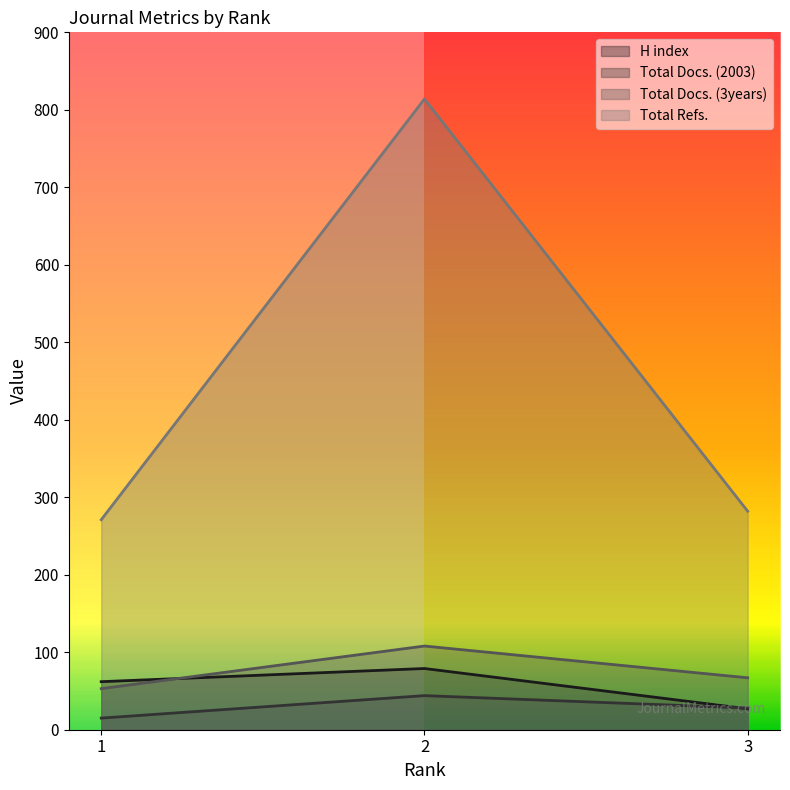

At which category does the chart reach its minimum across all series?

1